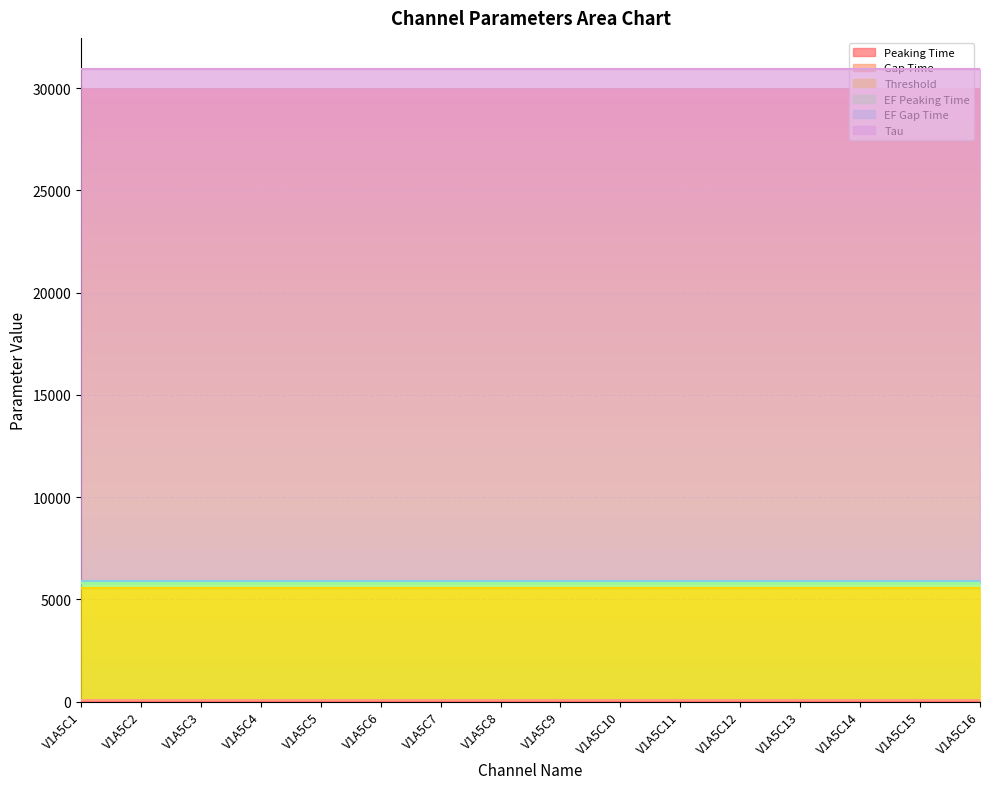

True or false: EF Peaking Time and Tau cross at least once.

False